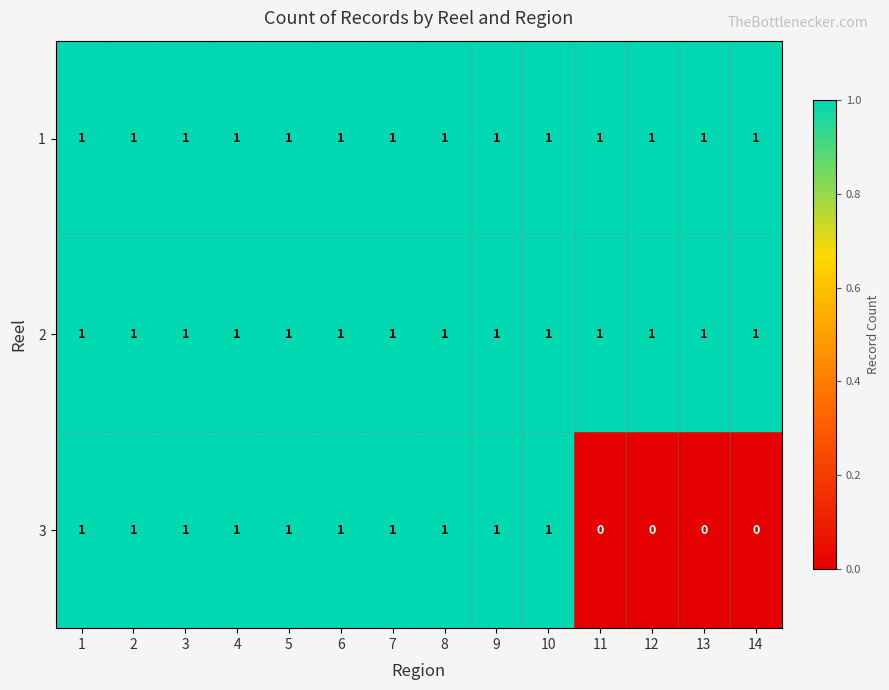

What is the total value across all series at 7?

3